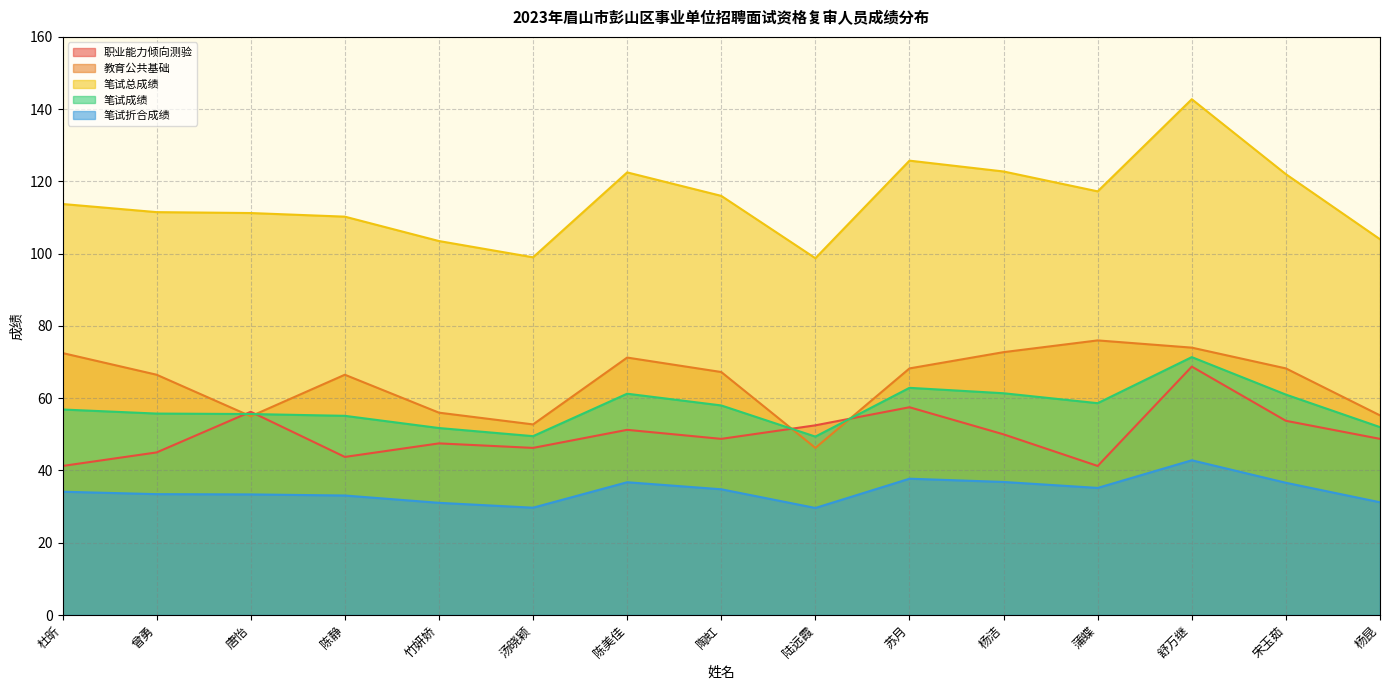

What position from the right is 杜昕?

15